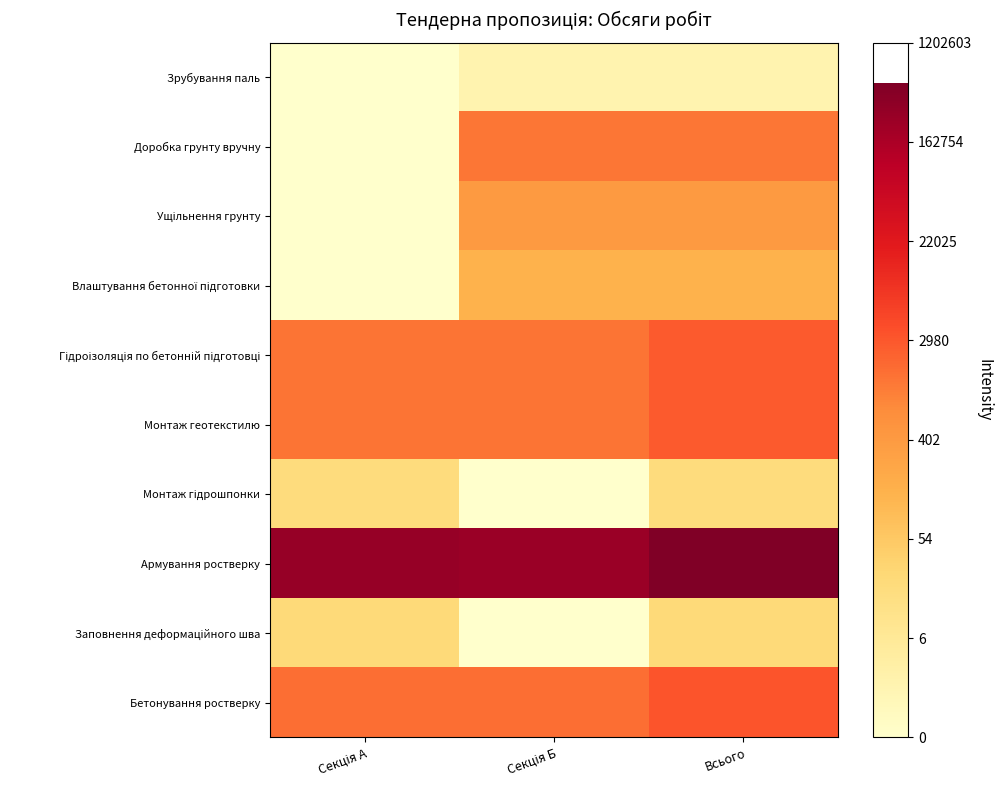

Which series changed the most between Секція А and Секція Б?

Доробка грунту вручну